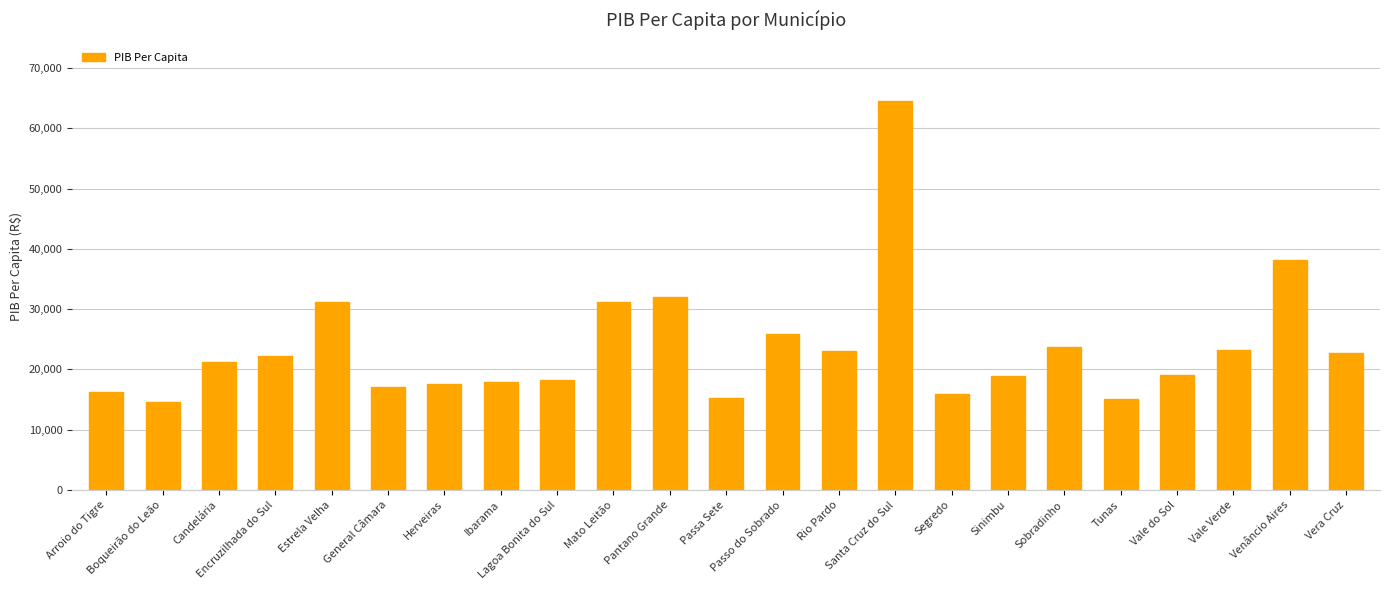

What is the change in value from Arroio do Tigre to Tunas?

-1129.0